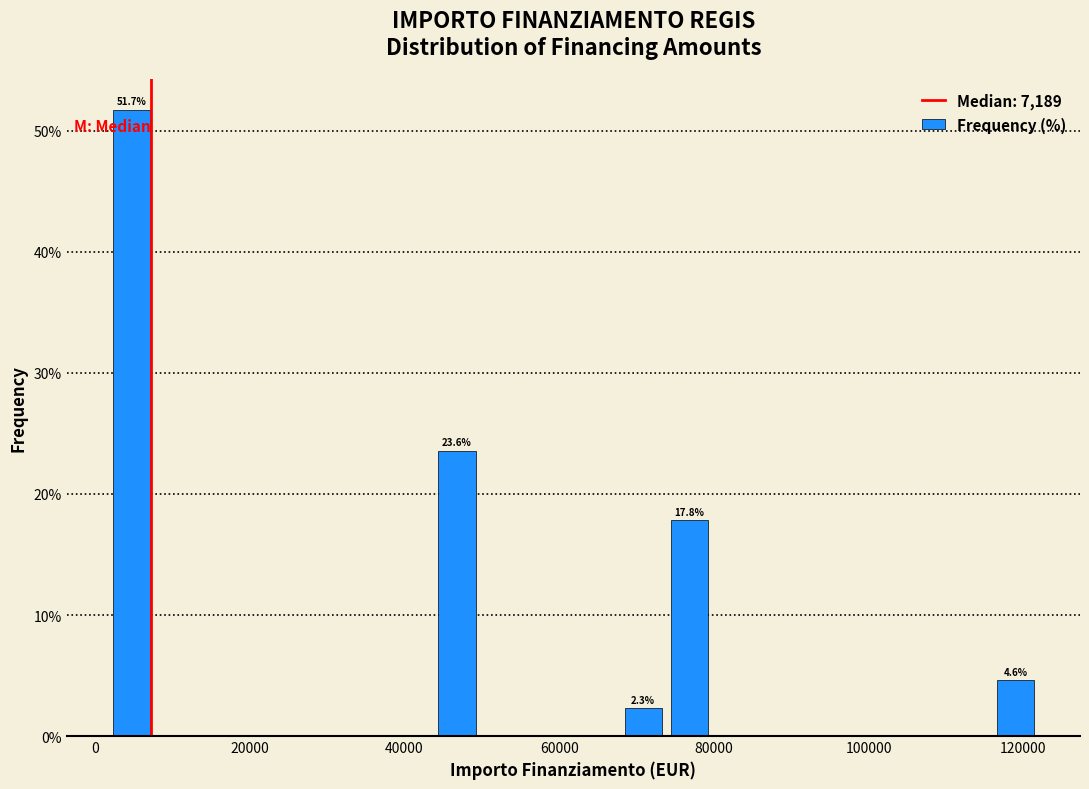

Around what value on the x-axis is the tallest bar? Give the approximate position of its centre, as read against the axis.

4000